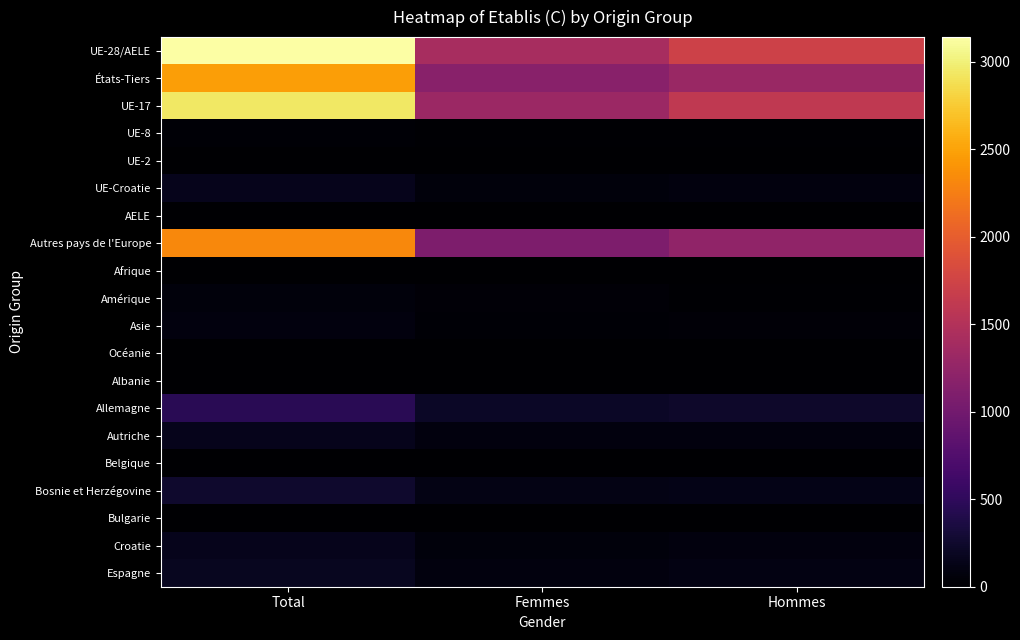

Between Femmes and Hommes, which is larger?

Hommes